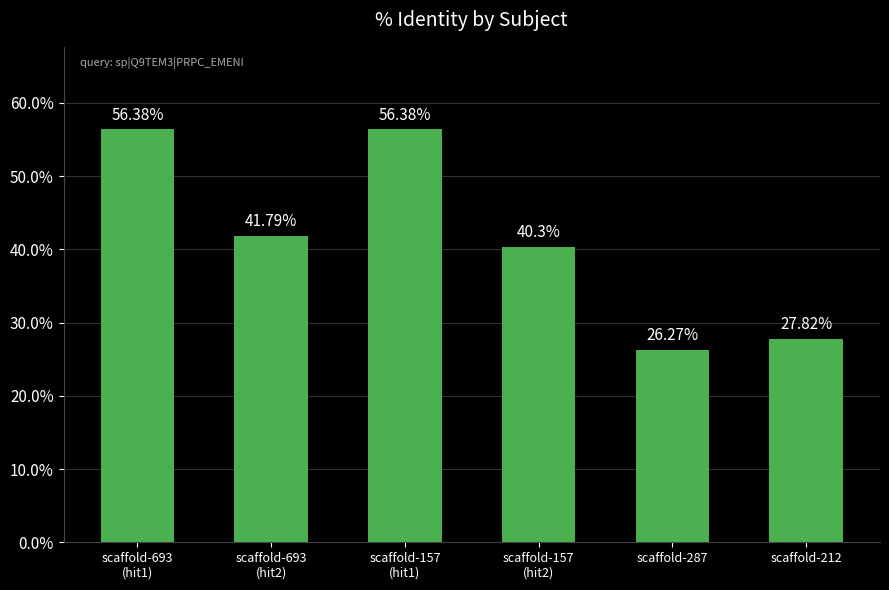

Reading left to right, extract all data points from this chart.

scaffold-693
(hit1)=56.4	scaffold-693
(hit2)=41.8	scaffold-157
(hit1)=56.4	scaffold-157
(hit2)=40.3	scaffold-287=26.3	scaffold-212=27.8